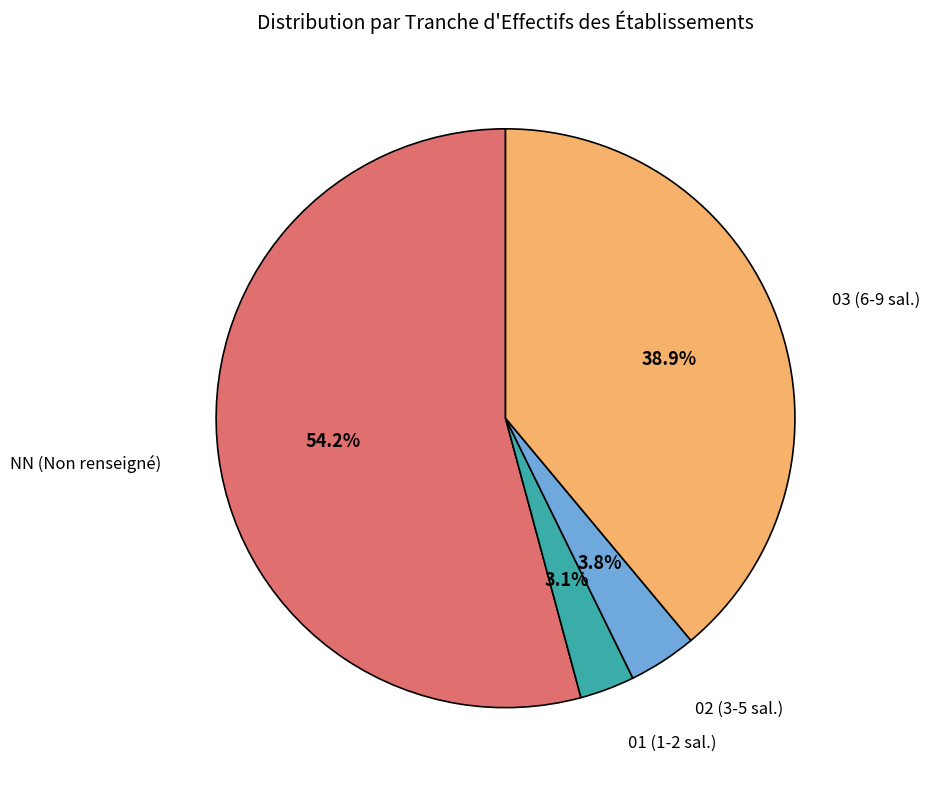

Does any single category account for the majority?

Yes